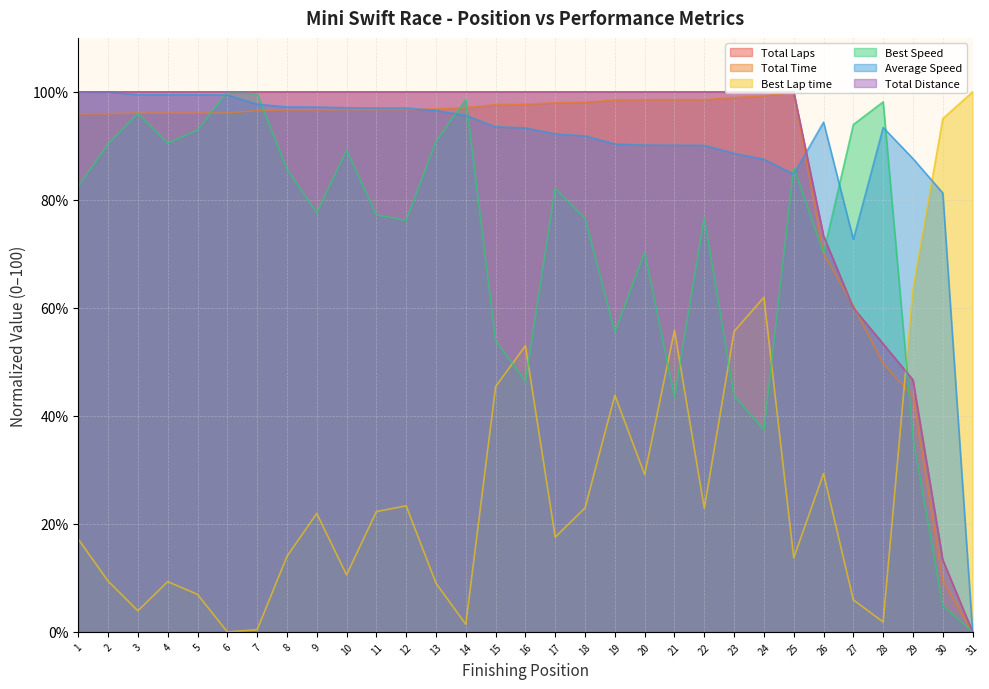

How many data points does each series have?

31